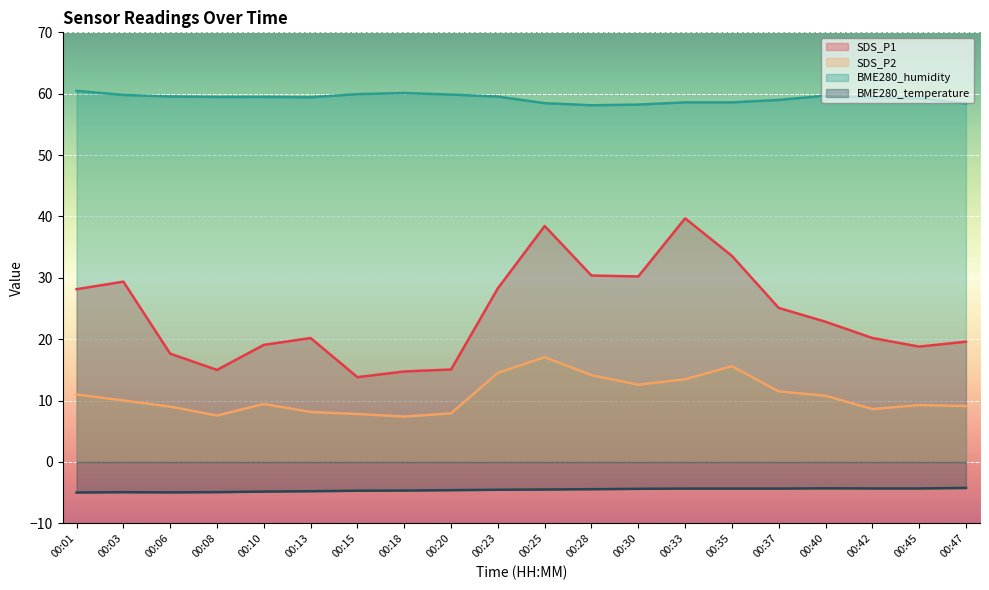

What are all the series names shown in the legend?

SDS_P1, SDS_P2, BME280_humidity, BME280_temperature